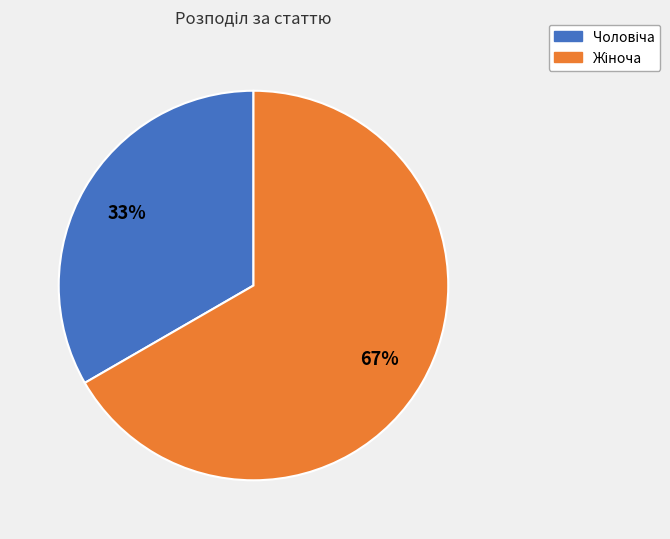

To the nearest percent, what is the average slice percentage?

50%